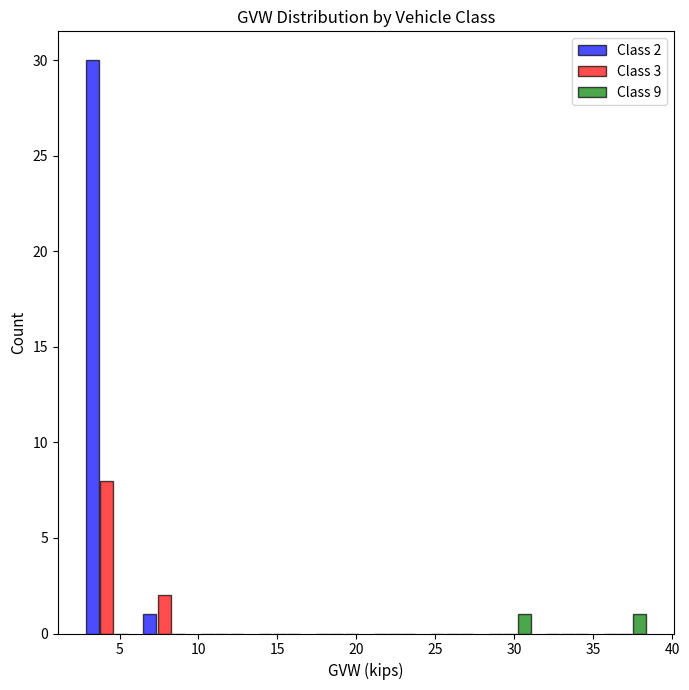

In the Class 2 series, which range on the x-axis has the tallest bar?

2.5 to 6.0